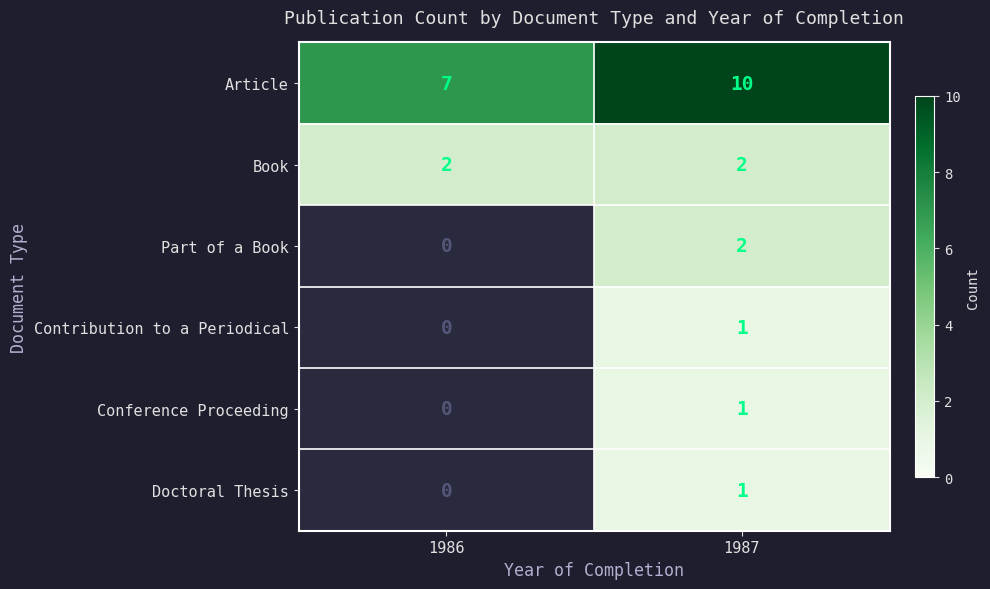

What is the spread (max minus min) of values at 1987?

9